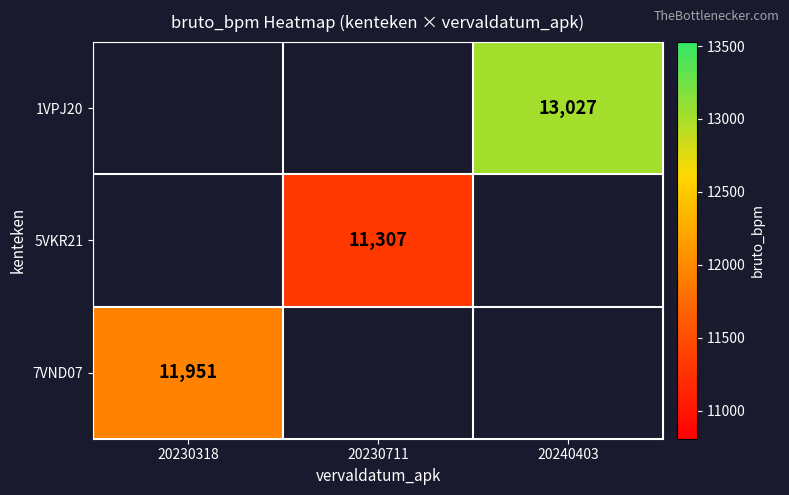

The value of 7VND07 at 20230318 is 16493. True or false?

False